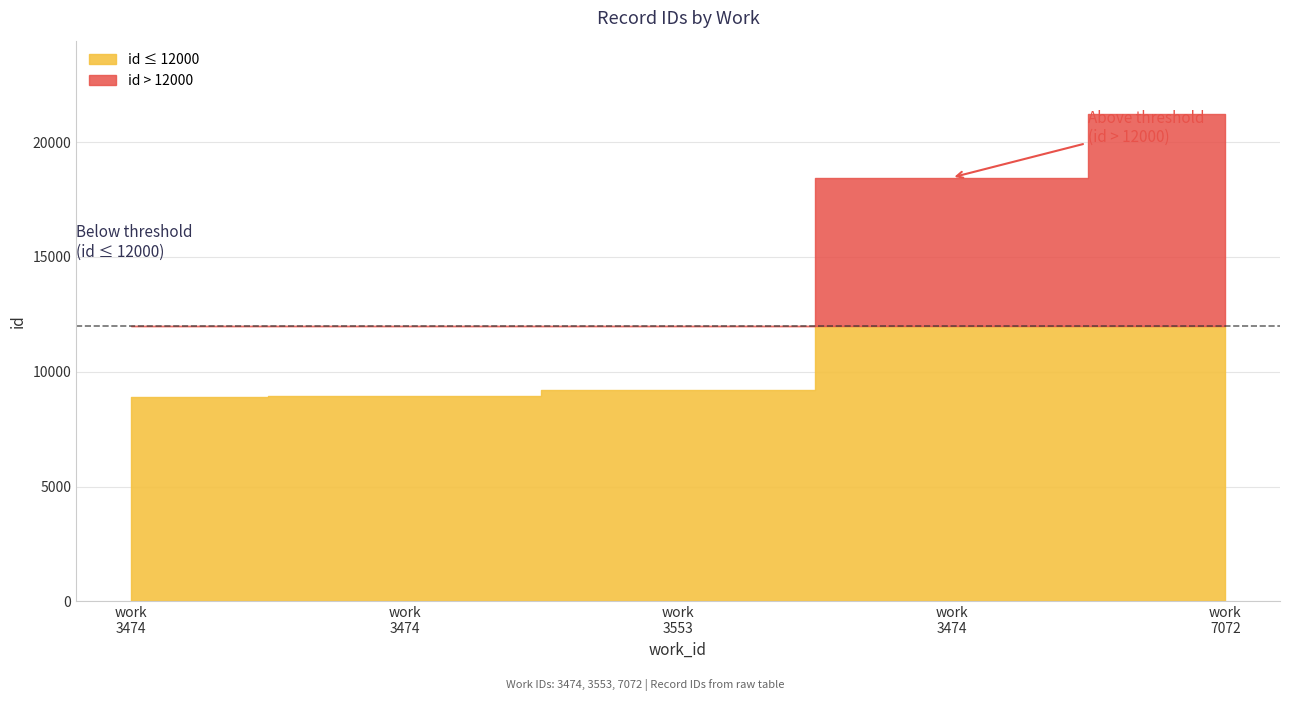

The value at 3474 is 18458. True or false?

True